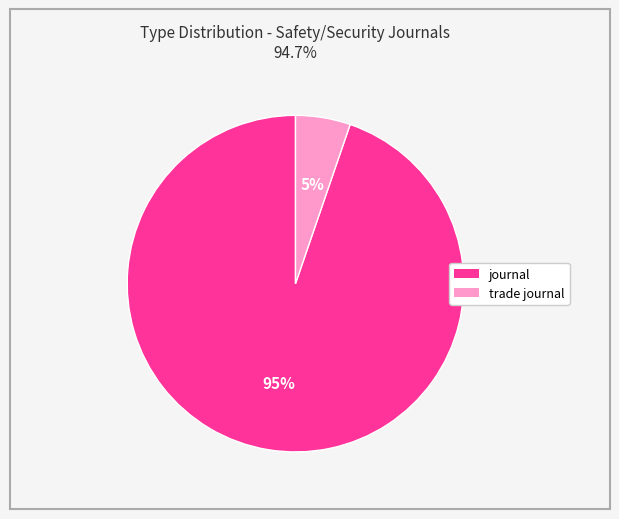

Between trade journal and journal, which is larger?

journal